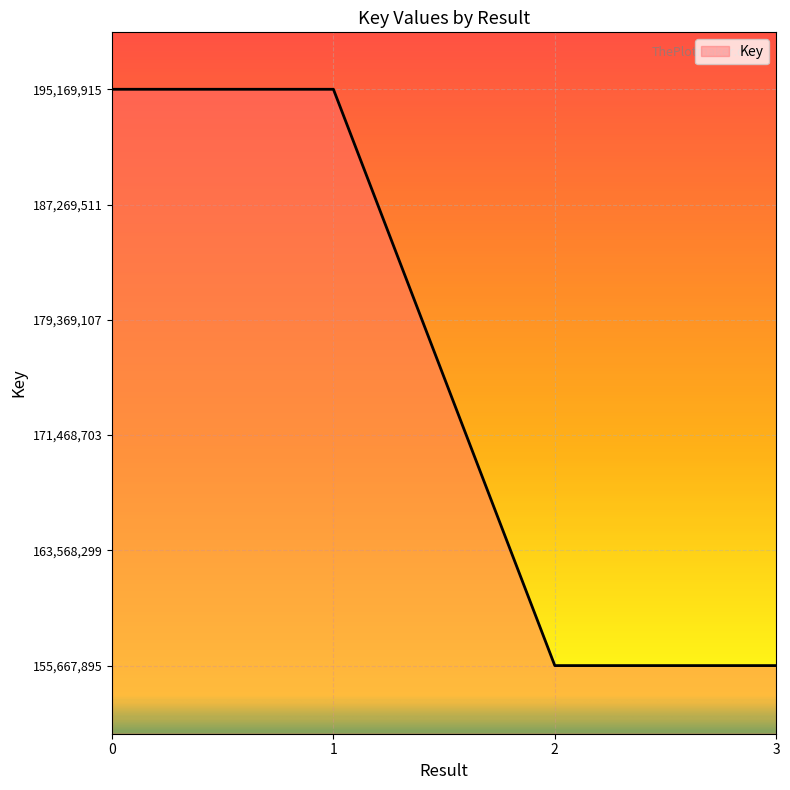

What is the difference between the maximum and minimum values?

39502020